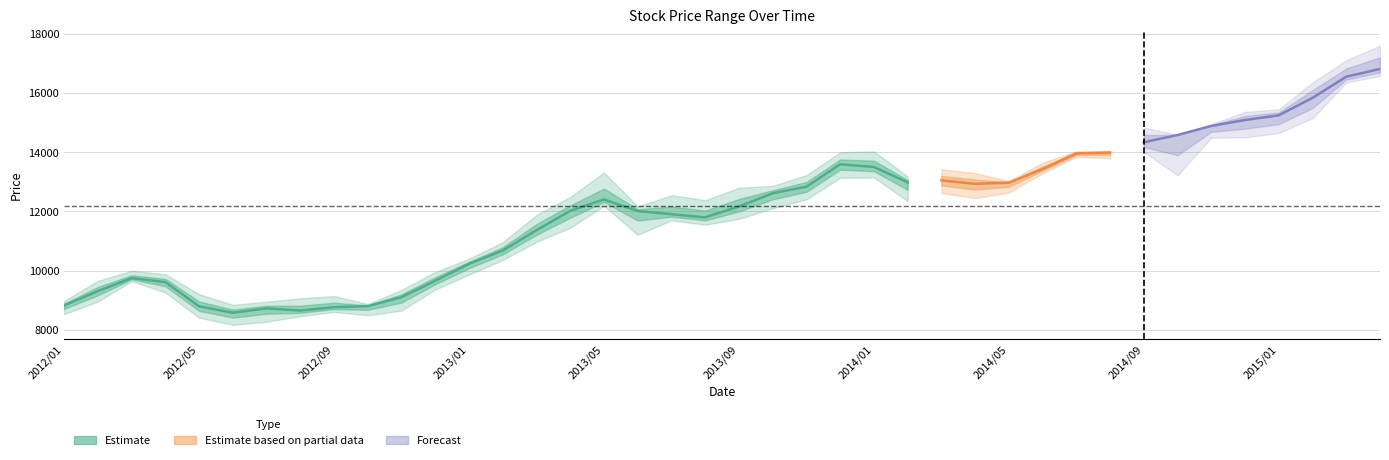

Reading left to right, what are all the values shown in this chart?

Il: 2012/01=8944.3	2012/02=9657.1	2012/03=9854.4	2012/04=9341.5	2012/05=8409.7	2012/06=8843.3	2012/07=8594.8	2012/08=8758.7	2012/09=8823.4	2012/10=8846.5	2012/11=9350.0	2012/12=9951.0	2013/01=10403.8	2013/02=10926.1	2013/03=11760.2	2013/04=12484.7	2013/05=12357.3	2013/06=12093.2	2013/07=11708.3	2013/08=11604.3	2013/09=12581.5	2013/10=12609.8	2013/11=13166.6	2013/12=13999.6	2014/01=13146.9	2014/02=13076.5	2014/03=13148.3	2014/04=12742.9	2014/05=13038.3	2014/06=13675.3	2014/07=14106.2	2014/08=13963.5	2014/09=14667.6	2014/10=14576.5	2014/11=14949.7	2014/12=15122.2	2015/01=15386.8	2015/02=16354.3	2015/03=16712.5	2015/04=17054.0
nl: 2012/01=8705.2	2012/02=8957.8	2012/03=9640.9	2012/04=9882.1	2012/05=9175.7	2012/06=8308.8	2012/07=8852.9	2012/08=8543.2	2012/09=8704.2	2012/10=8751.1	2012/11=8855.1	2012/12=9367.2	2013/01=10056.9	2013/02=10429.9	2013/03=10973.6	2013/04=11553.0	2013/05=12453.5	2013/06=11931.6	2013/07=12102.6	2013/08=11995.7	2013/09=11750.2	2013/10=12619.0	2013/11=12503.8	2013/12=13187.1	2014/01=13857.4	2014/02=12886.5	2014/03=12949.0	2014/04=13120.9	2014/05=12903.3	2014/06=13189.6	2014/07=13815.3	2014/08=14022.5	2014/09=14009.7	2014/10=14588.4	2014/11=14825.6	2014/12=15057.1	2015/01=15106.6	2015/02=15320.0	2015/03=16392.9	2015/04=16578.1
Hl: 2012/01=8976.1	2012/02=9657.1	2012/03=9994.0	2012/04=9882.1	2012/05=9204.4	2012/06=8843.3	2012/07=8951.3	2012/08=9064.2	2012/09=9141.8	2012/10=8873.4	2012/11=9350.0	2012/12=9951.0	2013/01=10403.8	2013/02=10961.4	2013/03=11882.3	2013/04=12489.5	2013/05=13319.0	2013/06=12166.1	2013/07=12549.8	2013/08=12379.0	2013/09=12799.4	2013/10=12865.4	2013/11=13224.3	2013/12=13999.6	2014/01=14030.4	2014/02=13183.2	2014/03=13424.7	2014/04=13354.4	2014/05=13055.7	2014/06=13806.3	2014/07=14124.7	2014/08=14093.6	2014/09=14829.7	2014/10=14588.4	2014/11=14949.7	2014/12=15365.4	2015/01=15449.2	2015/02=16354.3	2015/03=17108.4	2015/04=17601.6
Ll: 2012/01=8528.7	2012/02=8957.8	2012/03=9640.9	2012/04=9260.2	2012/05=8409.7	2012/06=8166.4	2012/07=8271.3	2012/08=8458.4	2012/09=8601.0	2012/10=8491.0	2012/11=8649.5	2012/12=9361.5	2013/01=9865.5	2013/02=10359.8	2013/03=10973.6	2013/04=11447.3	2013/05=12190.2	2013/06=11208.8	2013/07=11699.6	2013/08=11550.1	2013/09=11750.2	2013/10=12105.6	2013/11=12406.2	2013/12=13136.2	2014/01=13146.9	2014/02=12348.2	2014/03=12622.0	2014/04=12370.4	2014/05=12505.3	2014/06=13189.6	2014/07=13691.5	2014/08=13361.8	2014/09=14009.7	2014/10=13220.9	2014/11=14493.5	2014/12=14504.6	2015/01=14648.8	2015/02=15151.0	2015/03=16354.9	2015/04=16578.1